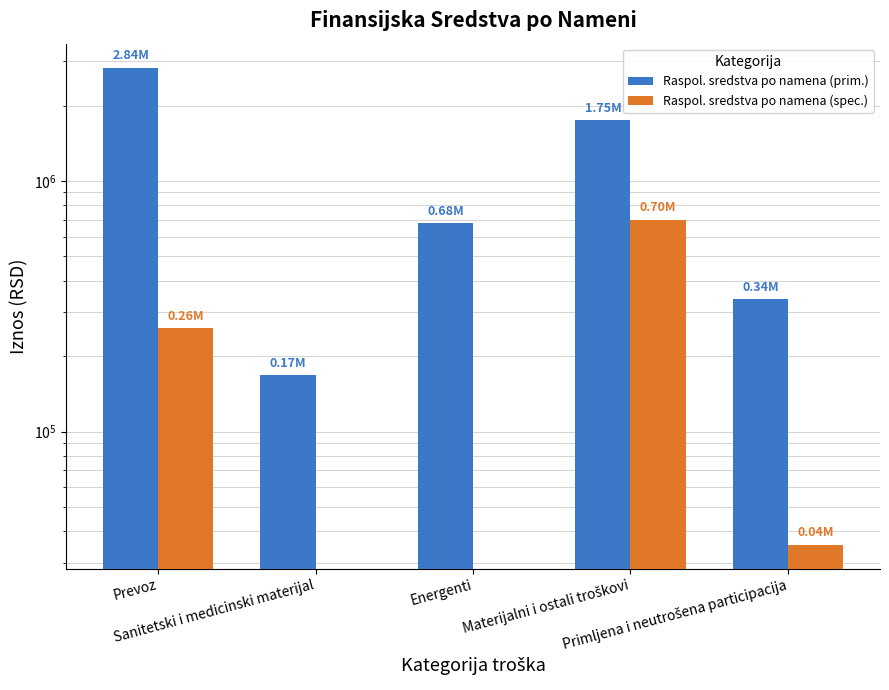

Does the chart contain any negative values?

No